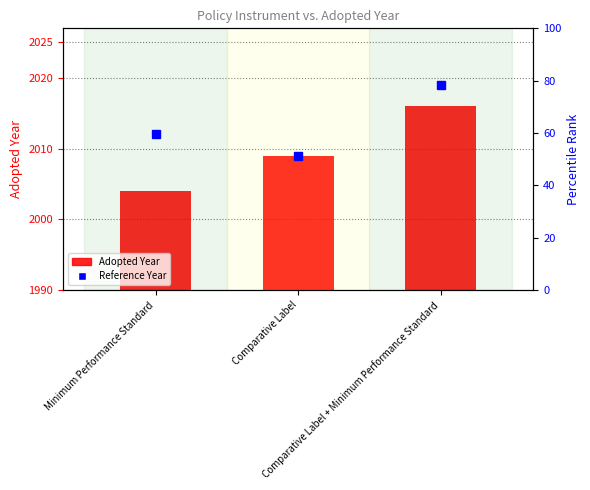

The value at Comparative Label is 5. True or false?

False